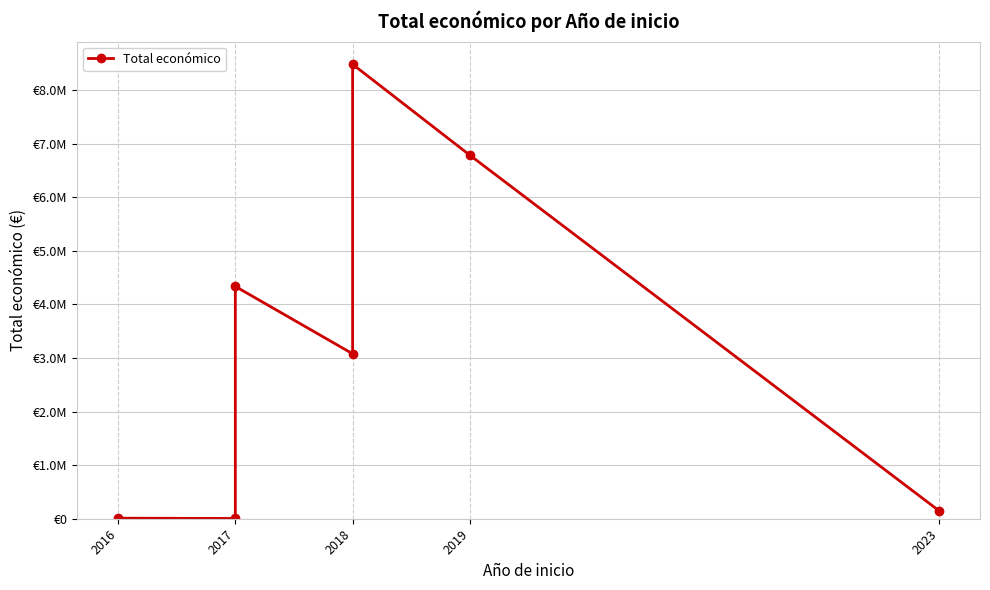

Reading left to right, list all the values displayed in this chart.

9900	5000	4337624	3079833	8484999	6787075	150000